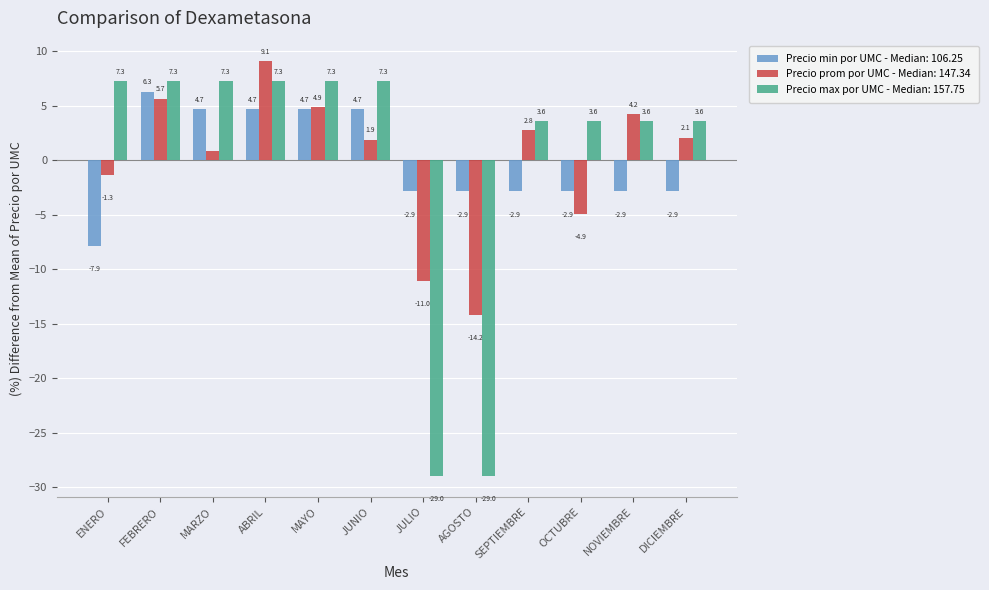

At which label does Precio min por UMC - Median: 106.25 reach its peak?

FEBRERO